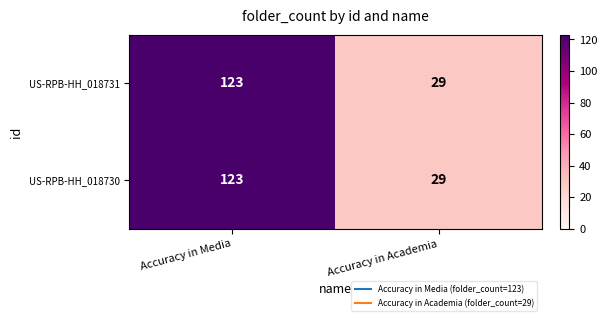

Reading right to left, what are all the values shown in this chart?

US-RPB-HH_018731: Accuracy in Academia=29	Accuracy in Media=123
US-RPB-HH_018730: Accuracy in Academia=29	Accuracy in Media=123